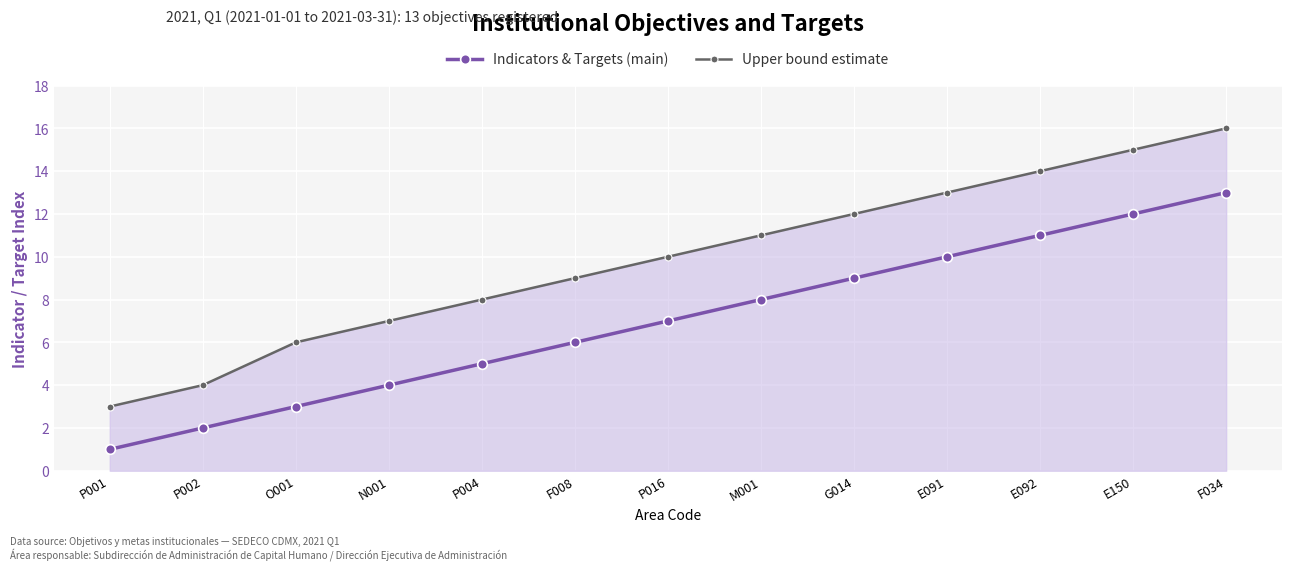

What is the minimum value shown in the chart?

1